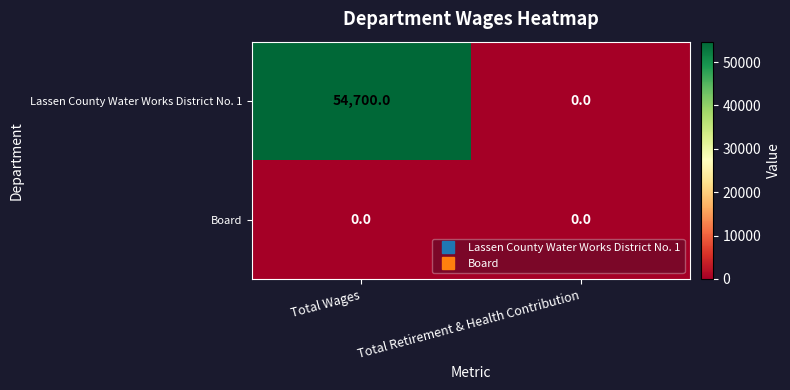

At Total Wages, list the series in order from smallest to largest.

Board, Lassen County Water Works District No. 1